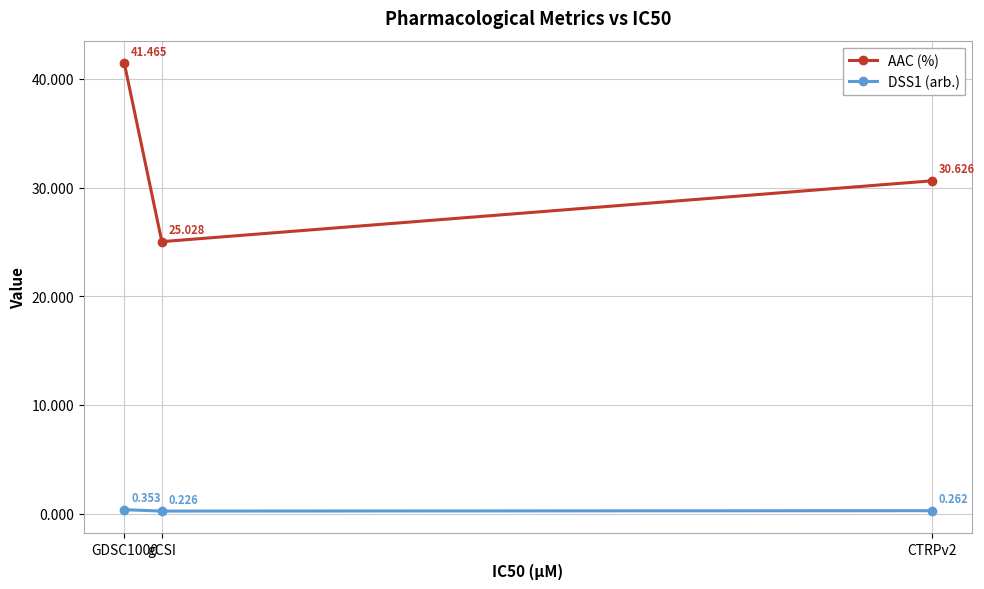

What is the value of the AAC (%) point at the 3rd from the left?

30.6